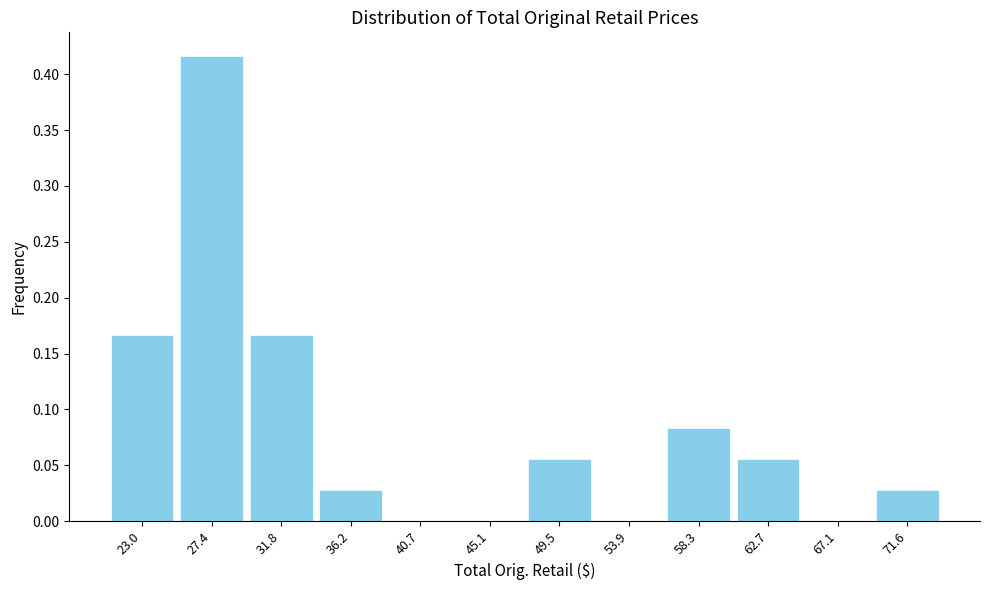

What is the sum of all values?

1.0